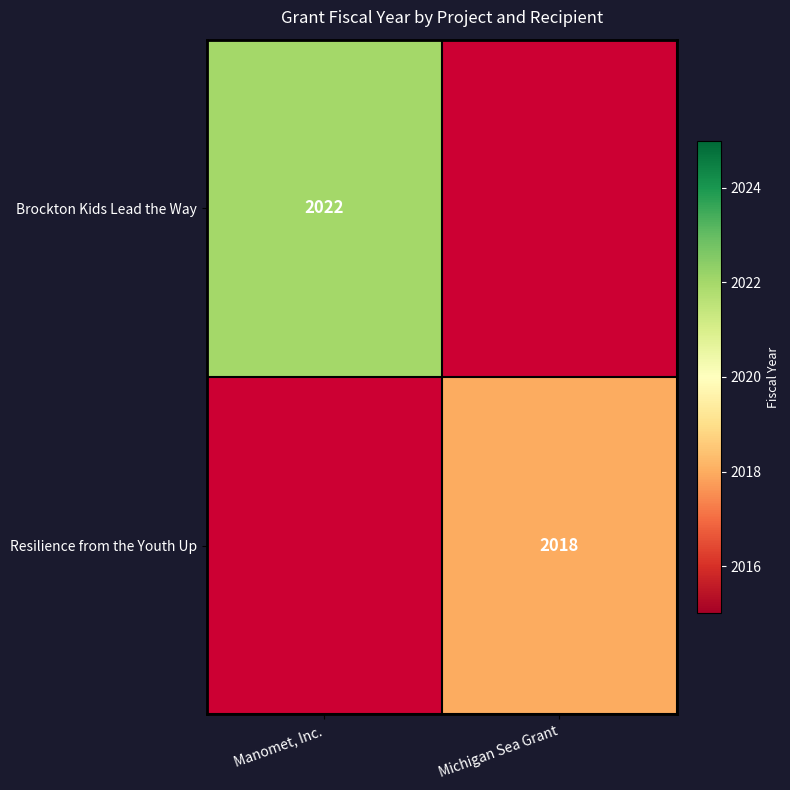

The Resilience from the Youth Up series shows 2018 at Michigan Sea Grant. True or false?

True